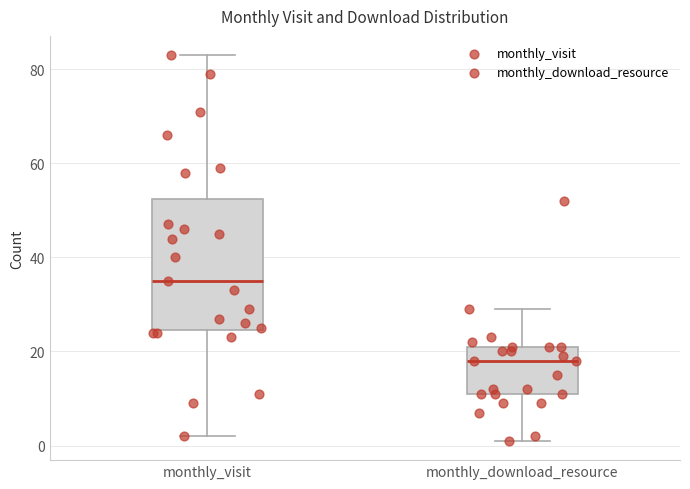

Which box's median line is the lowest?

monthly_download_resource